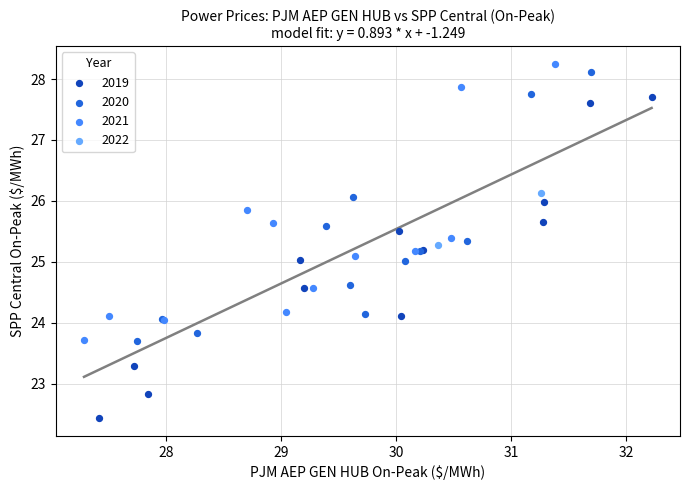

Which series has the widest spread of Y values?

2019